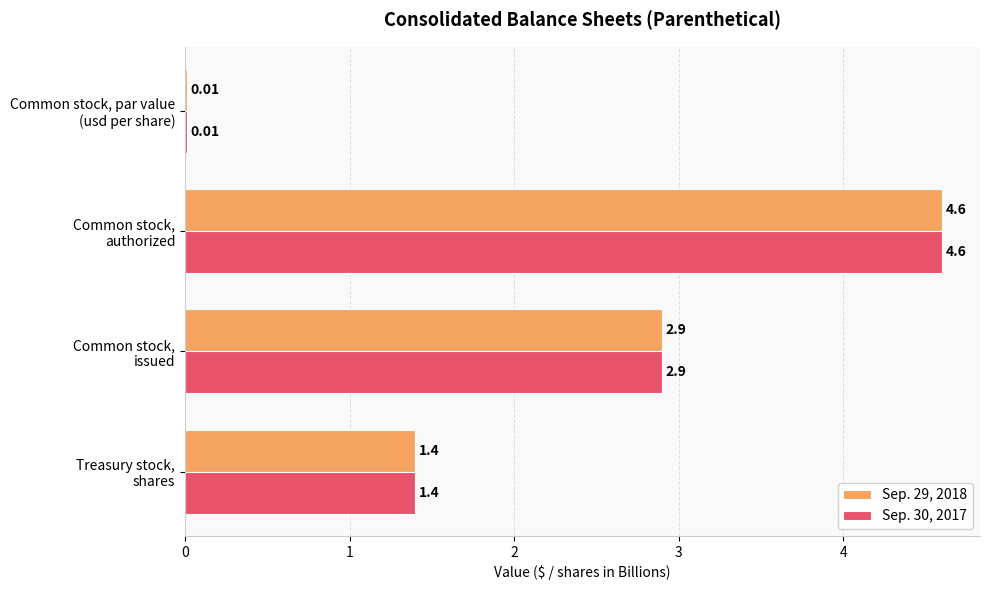

What is the sum of all Sep. 29, 2018 values?

8.9